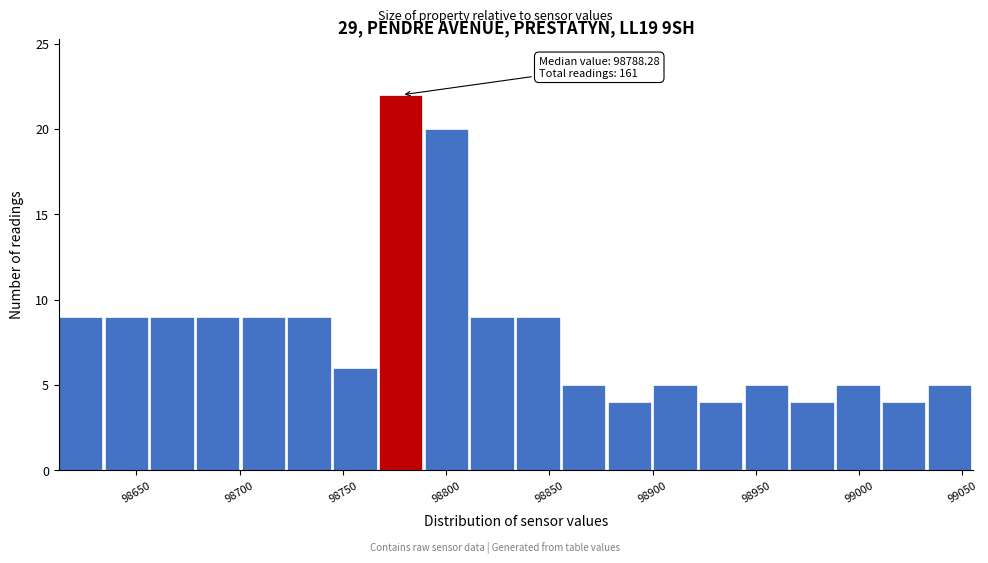

Over which range of the x-axis is the bar tallest?

98765 to 98790